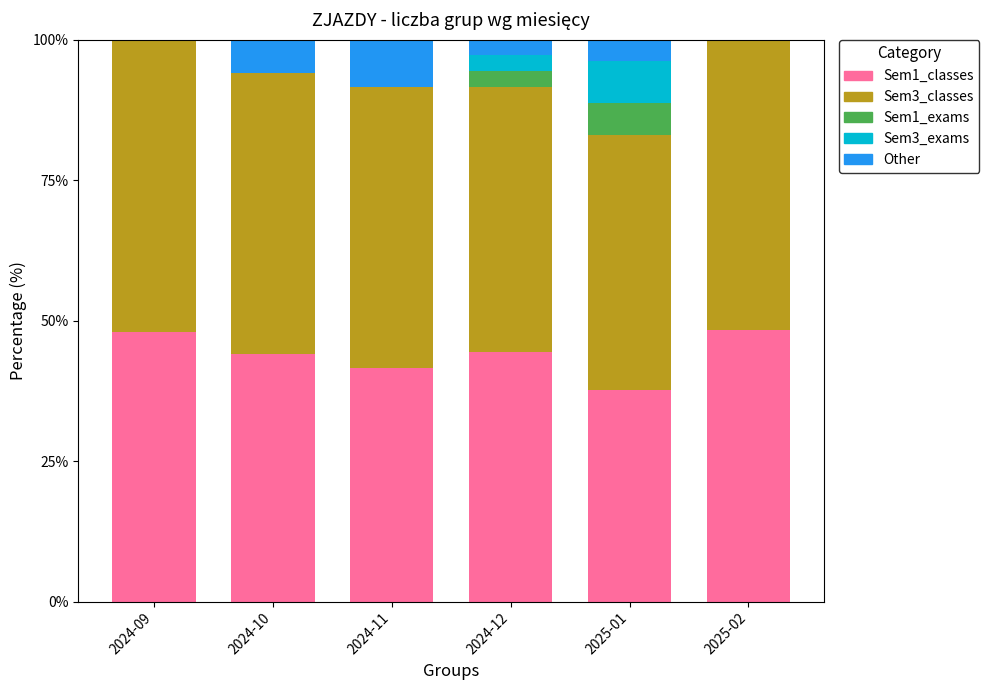

True or false: Sem1_classes has a value of 44.4 at 2024-12.

True